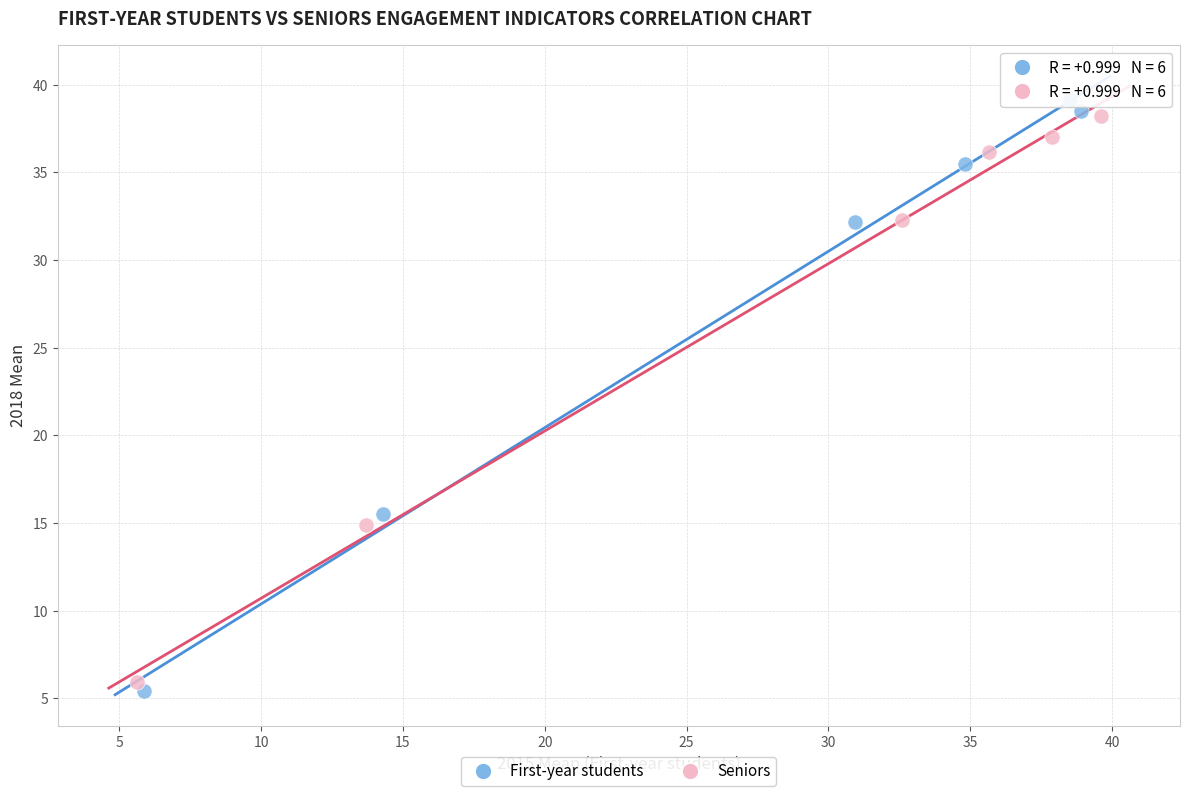

Which series has the largest Y range (max minus min)?

First-year students